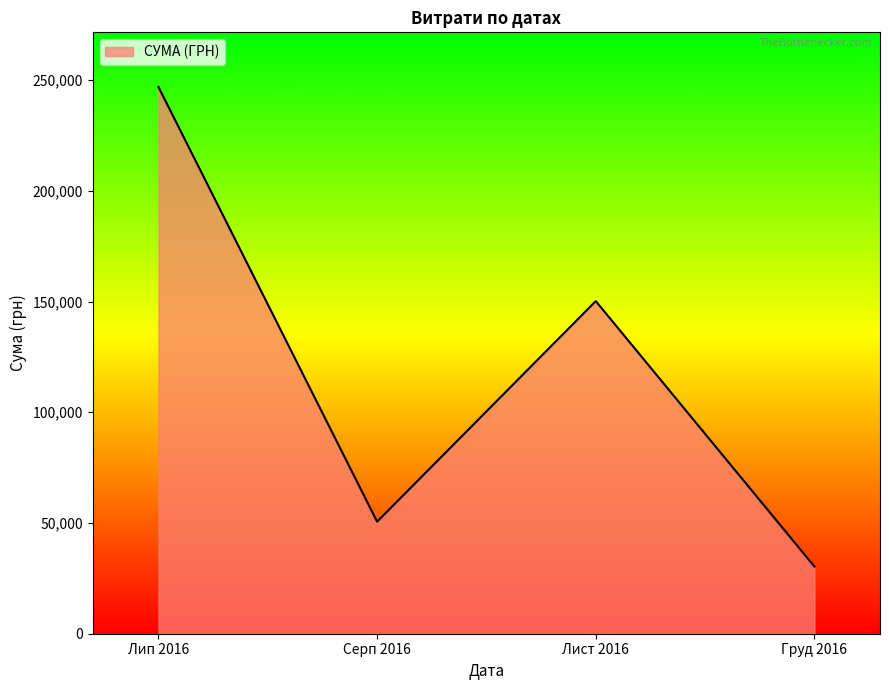

Reading left to right, what are all the values shown in this chart?

Лип 2016=246906.1	Серп 2016=50602.0	Лист 2016=150216.7	Груд 2016=30341.0